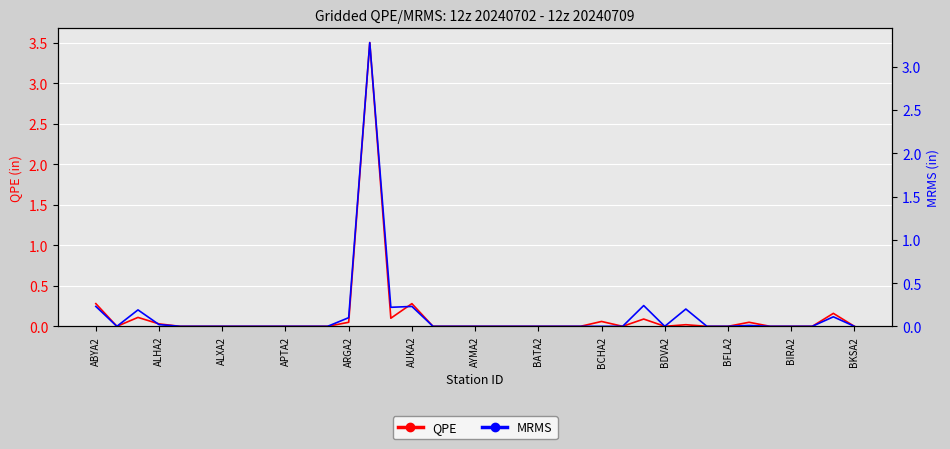

Rank the series by their average value, from highest to lowest.

MRMS, QPE